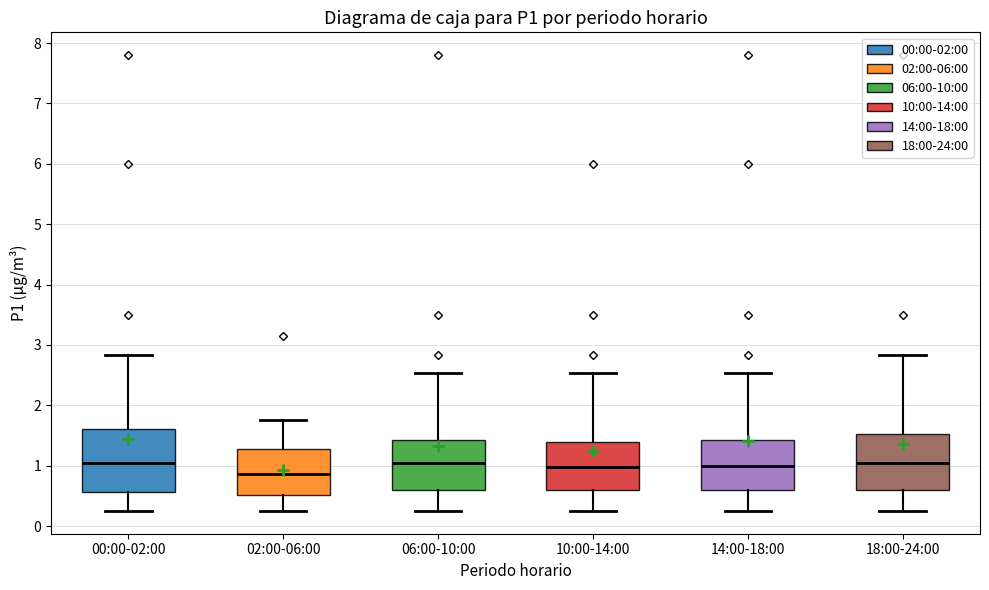

Which box is the tallest, from its lower edge to its upper edge?

00:00-02:00